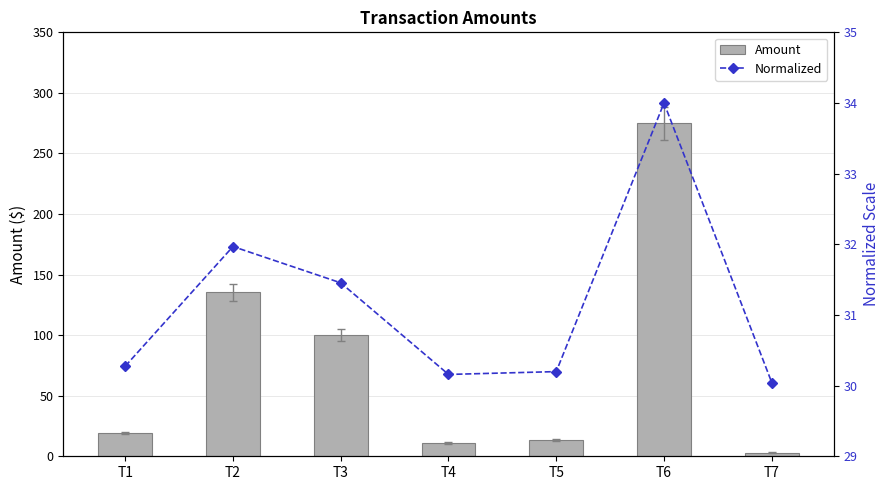

Reading right to left, what are all the values shown in this chart?

Amount: T7=3.0	T6=275.0	T5=13.6	T4=10.9	T3=100.0	T2=135.3	T1=18.9
Normalized: T7=30.0	T6=34.0	T5=30.2	T4=30.2	T3=31.5	T2=32.0	T1=30.3